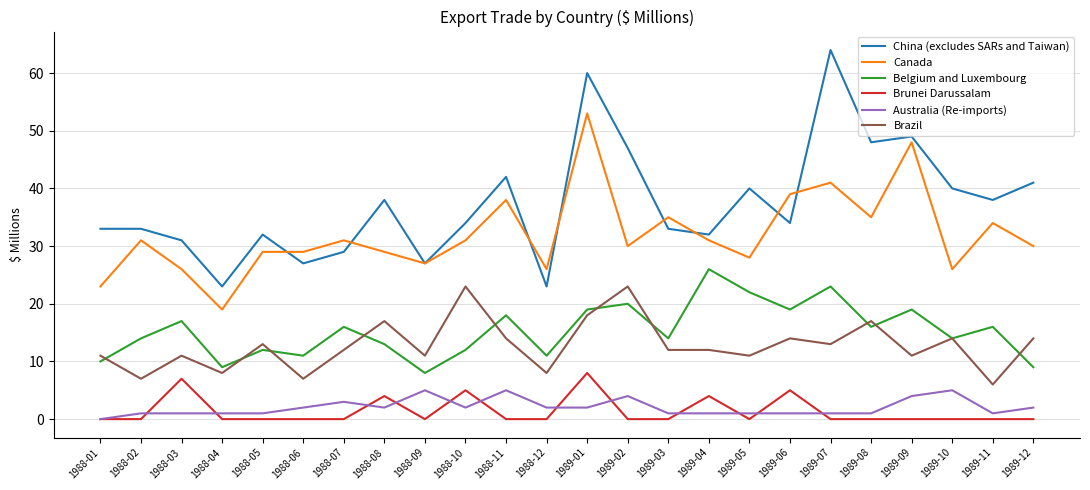

True or false: Brunei Darussalam has a value of 0 at 1989-08.

True